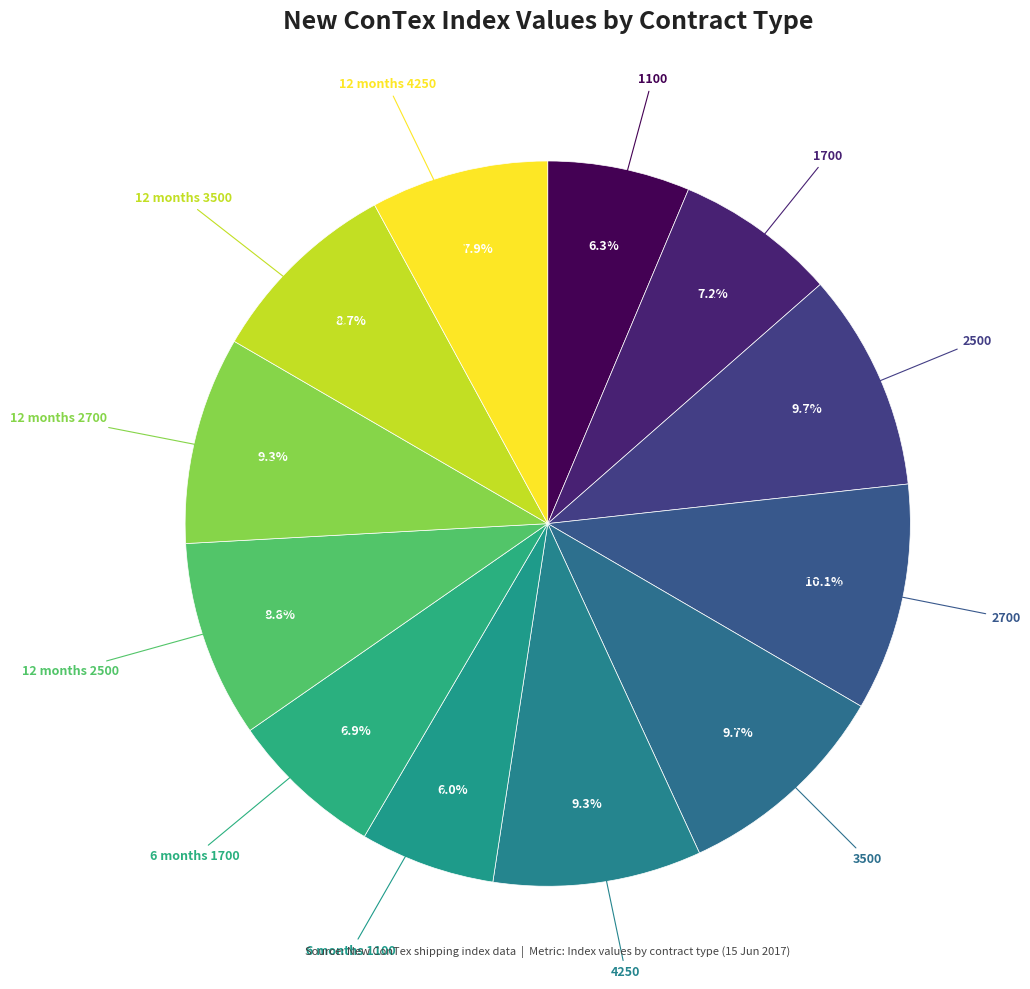

To the nearest percent, what is the difference between the 2500 and 6 months 1700 slice percentages?

3%